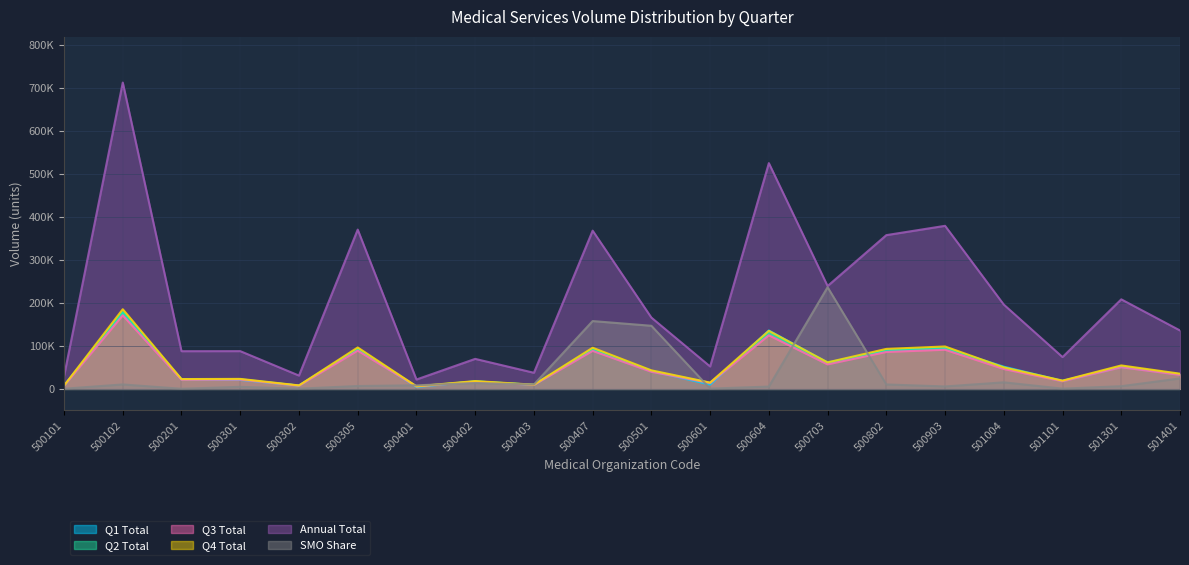

Reading right to left, what are all the values shown in this chart?

Q1 Total: 501401=33991	501301=51052	501101=18507	501004=51668	500903=94887	500802=89468	500703=61353	500604=135875	500601=9960	500501=41482	500407=92077	500403=9367	500402=17460	500401=4398	500305=92685	500302=7744	500301=20853	500201=21931	500102=178264	500101=7297
Q2 Total: 501401=33991	501301=52452	501101=18507	501004=48168	500903=94887	500802=89468	500703=59353	500604=129875	500601=14060	500501=41482	500407=92077	500403=9367	500402=17460	500401=5798	500305=92685	500302=7744	500301=22333	500201=21931	500102=178264	500101=7297
Q3 Total: 501401=32631	501301=50354	501101=17767	501004=46241	500903=91092	500802=85889	500703=56978	500604=124680	500601=13498	500501=39822	500407=88394	500403=8992	500402=16761	500401=5566	500305=88978	500302=7434	500301=21440	500201=21054	500102=171134	500101=7005
Q4 Total: 501401=35350	501301=54550	501101=19249	501004=50093	500903=98683	500802=93046	500703=61726	500604=135072	500601=14622	500501=43140	500407=95762	500403=9742	500402=18157	500401=6032	500305=96394	500302=8054	500301=23226	500201=22808	500102=185394	500101=7590
Annual Total: 501401=135963	501301=208408	501101=74030	501004=196170	500903=379549	500802=357871	500703=239410	500604=525502	500601=52140	500501=165926	500407=368310	500403=37468	500402=69838	500401=21794	500305=370742	500302=30976	500301=87852	500201=87724	500102=713056	500101=29189
SMO Share: 501401=24331	501301=6254	501101=587	501004=15250	500903=5647	500802=10317	500703=236658	500604=5349	500601=660	500501=146869	500407=157858	500403=10244	500402=13621	500401=8312	500305=6668	500302=488	500301=4786	500201=262	500102=10332	500101=368